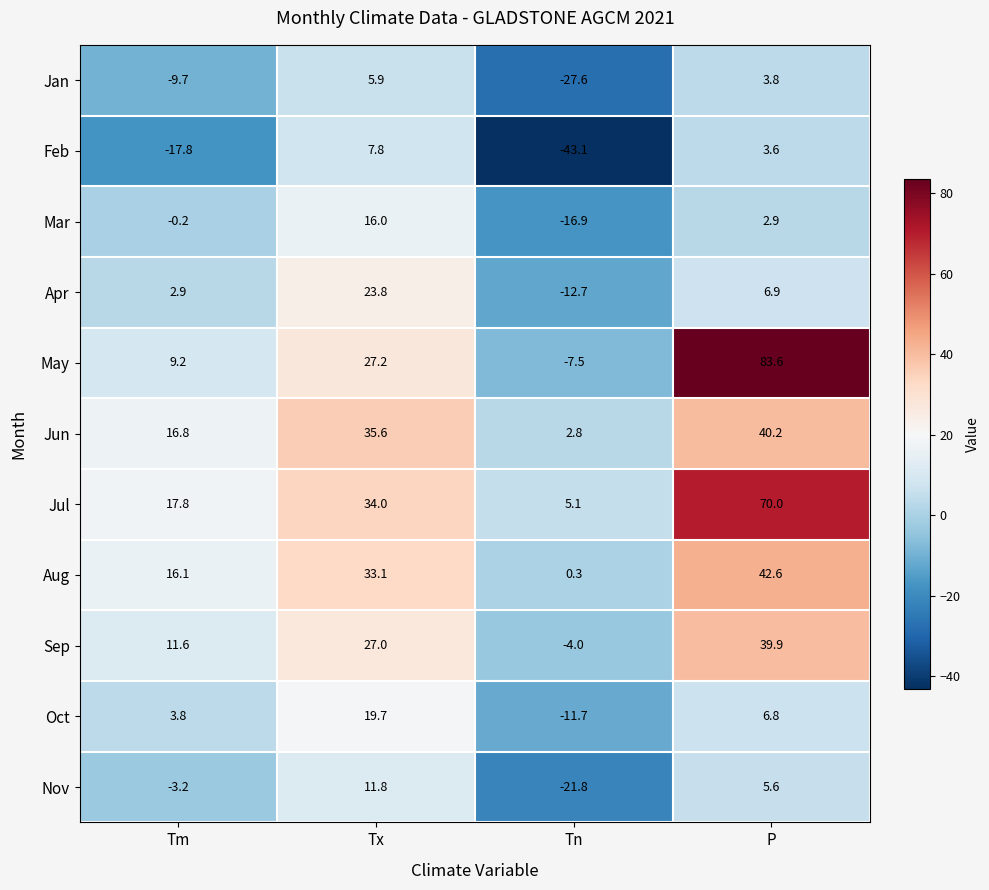

List the series in order of their peak value, highest first.

May, Jul, Aug, Jun, Sep, Apr, Oct, Mar, Nov, Feb, Jan